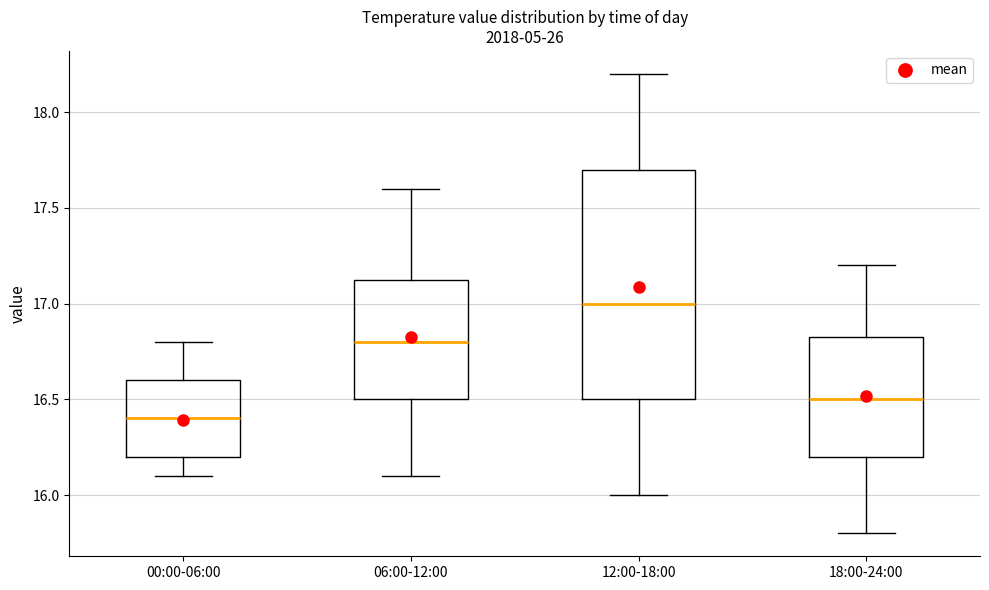

Where is the lower edge of the box for 18:00-24:00 on the y-axis? The values are not printed on the chart, so give them approximately, as read against the axis.

16.20